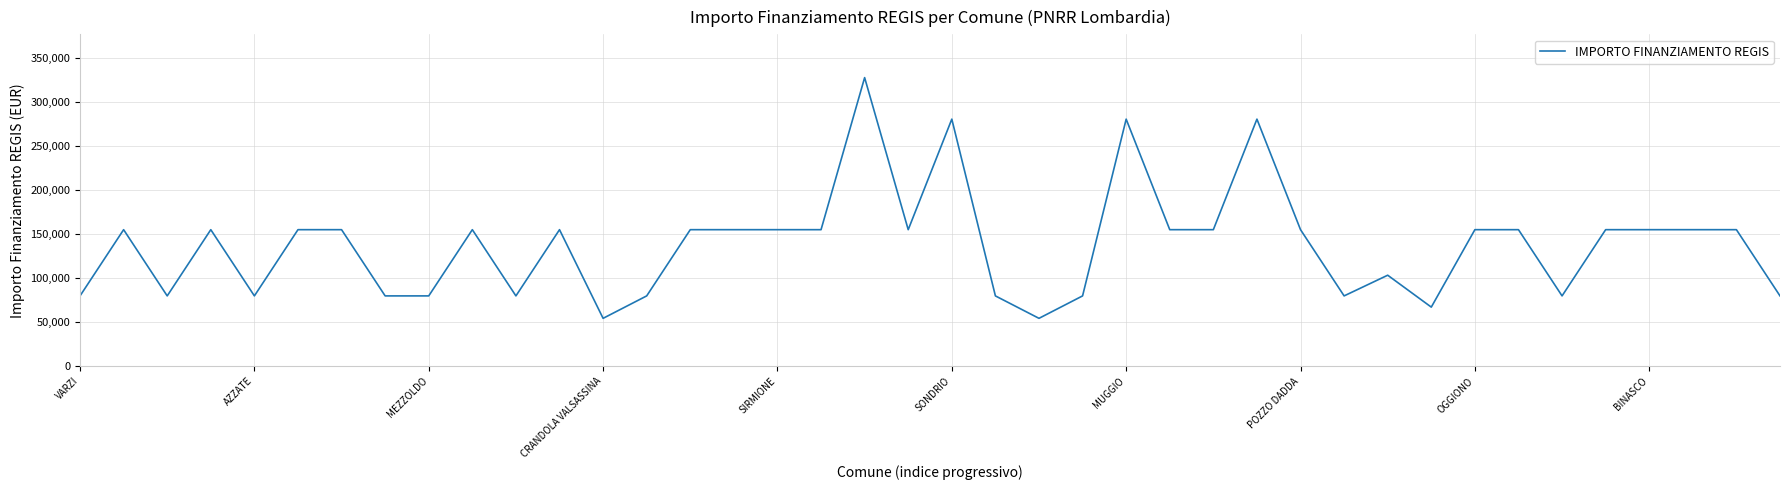

What is the difference between the maximum and minimum values?

273748